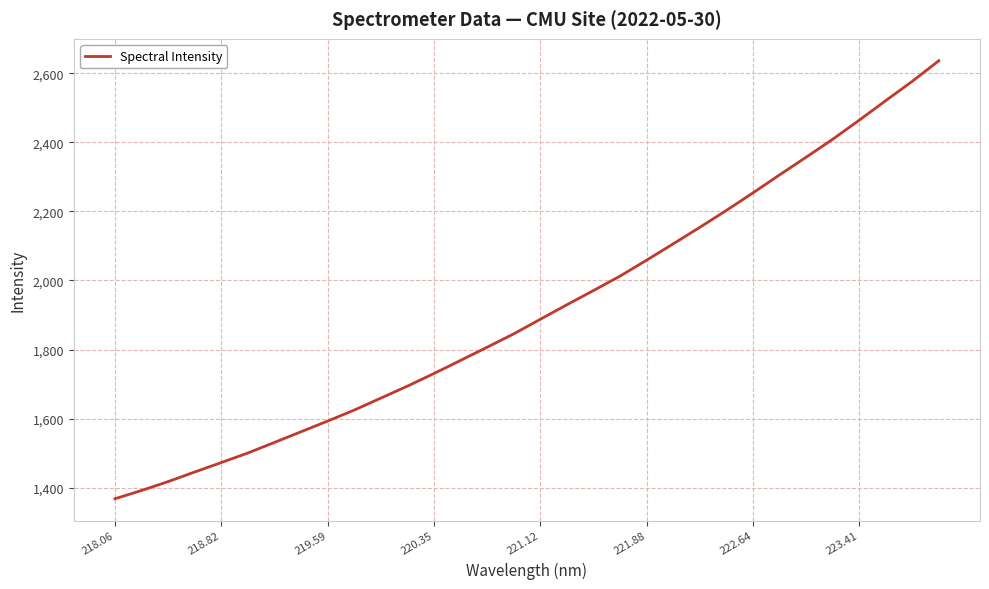

What is the greatest value displayed?

2636.1